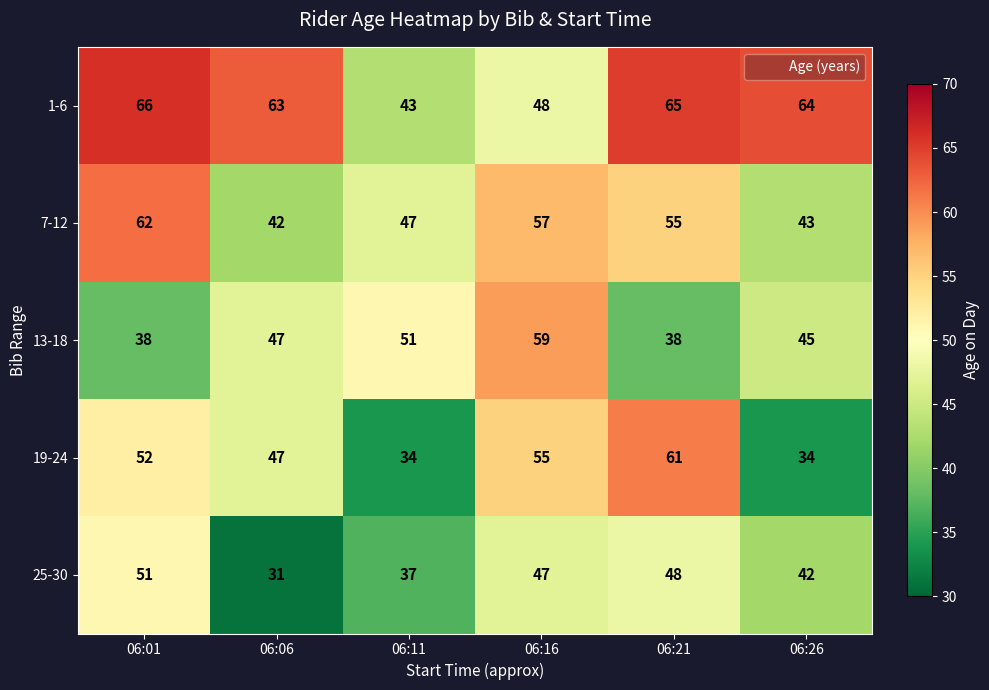

What is the minimum value shown in the chart?

31